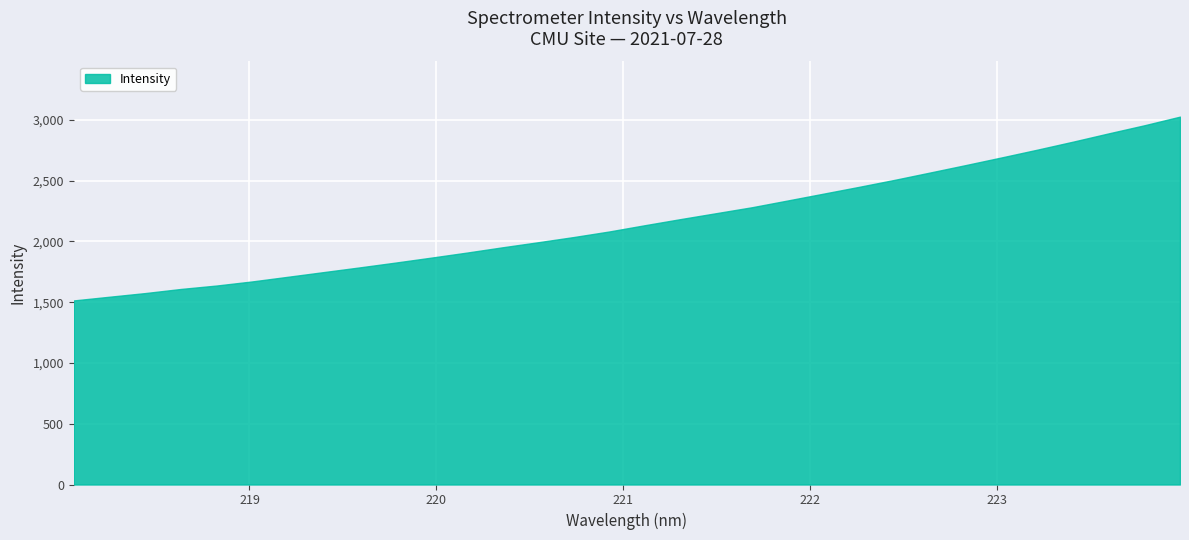

What is the smallest value displayed?

1514.5